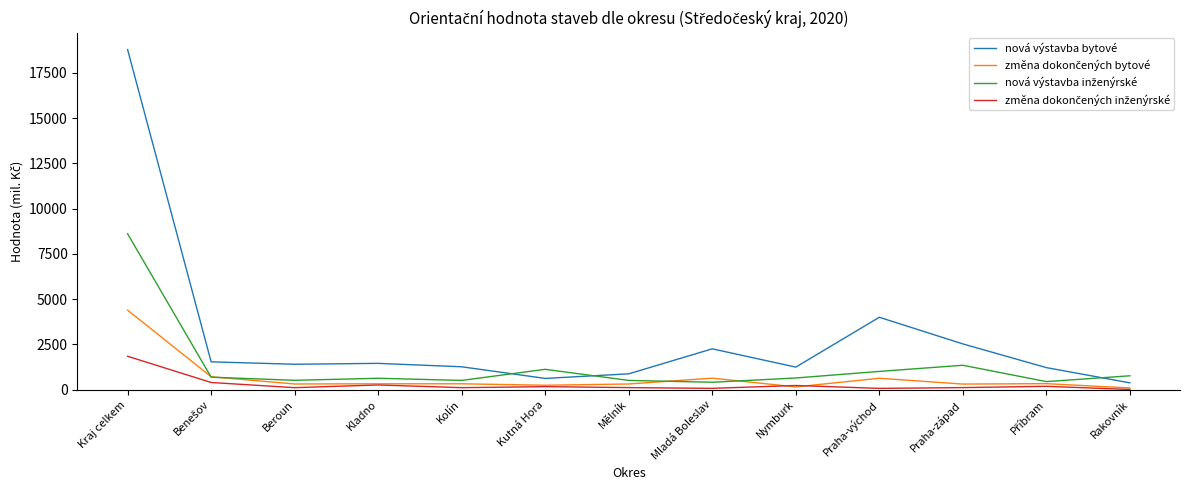

Which series has the largest total across all categories?

nová výstavba bytové